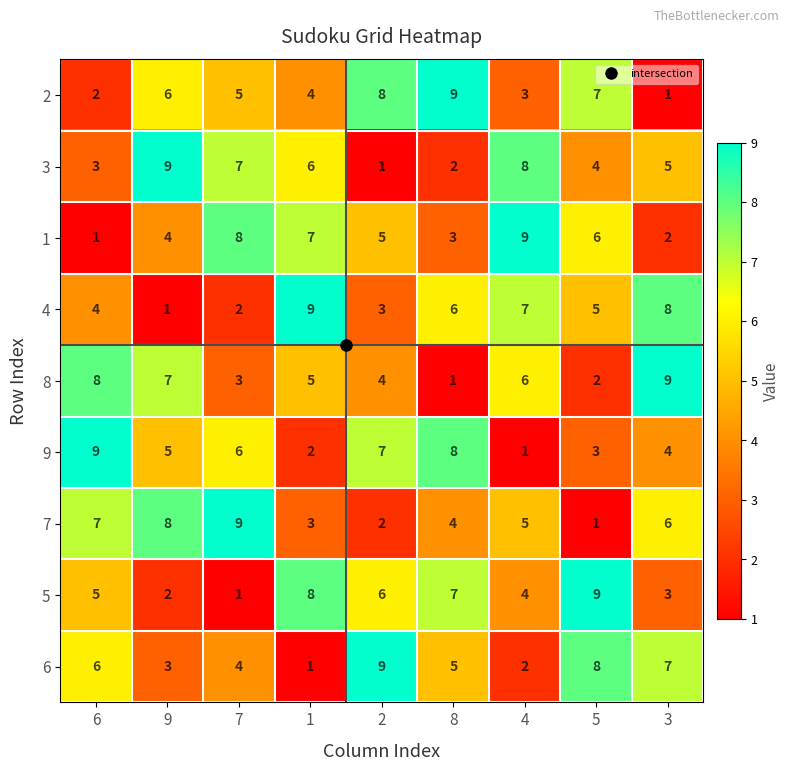

What is the smallest value displayed?

1